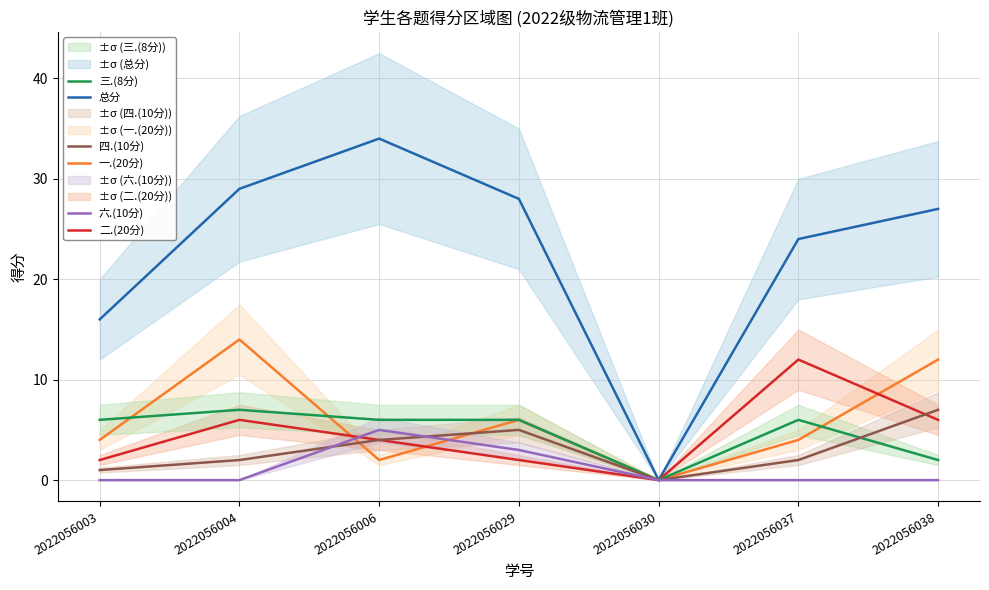

Between which two adjacent categories do 六.(10分) and 二.(20分) first intersect?

2022056004 and 2022056006